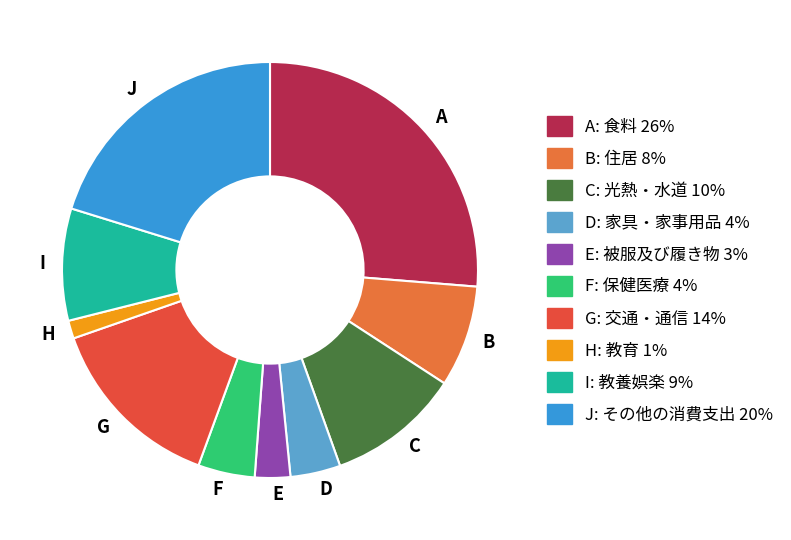

Approximately how many times larger is the value at J compared to I?

2.3